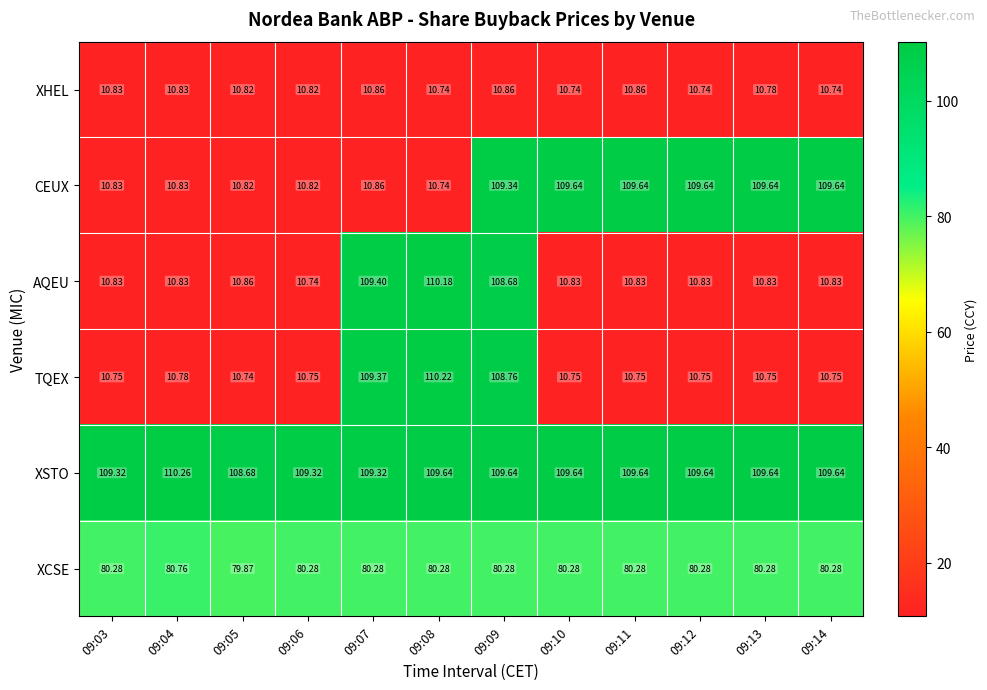

Which series has the largest total across all categories?

XSTO